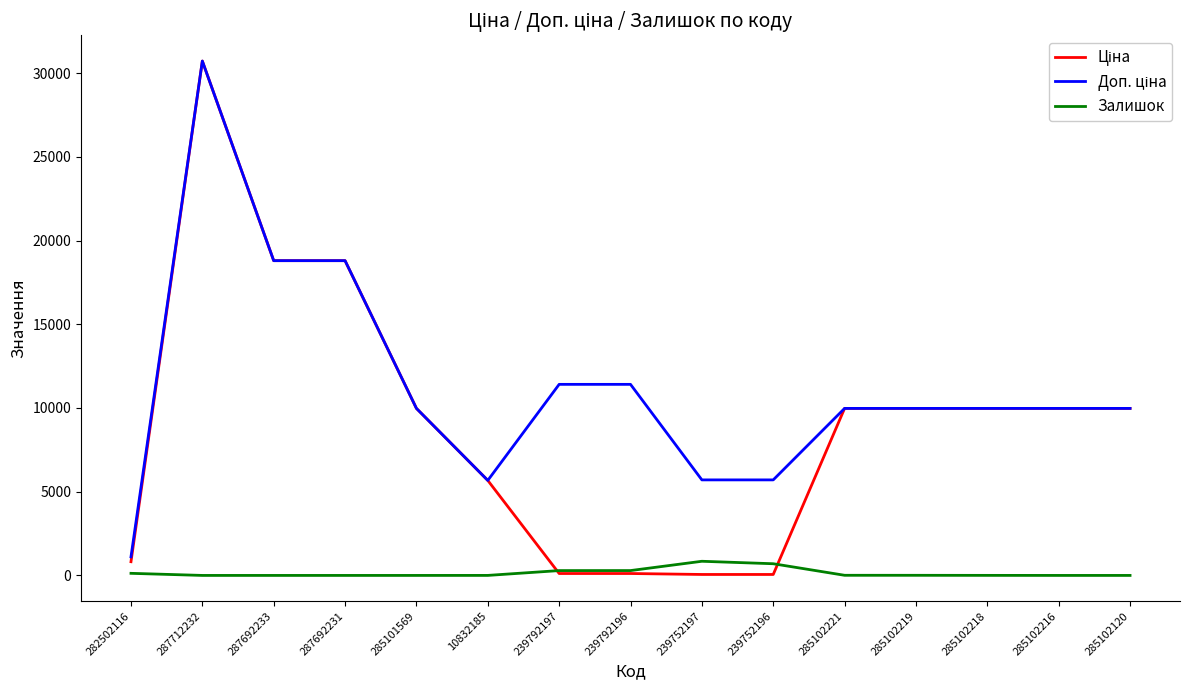

What is the total value across all series at 239792197?

11813.1